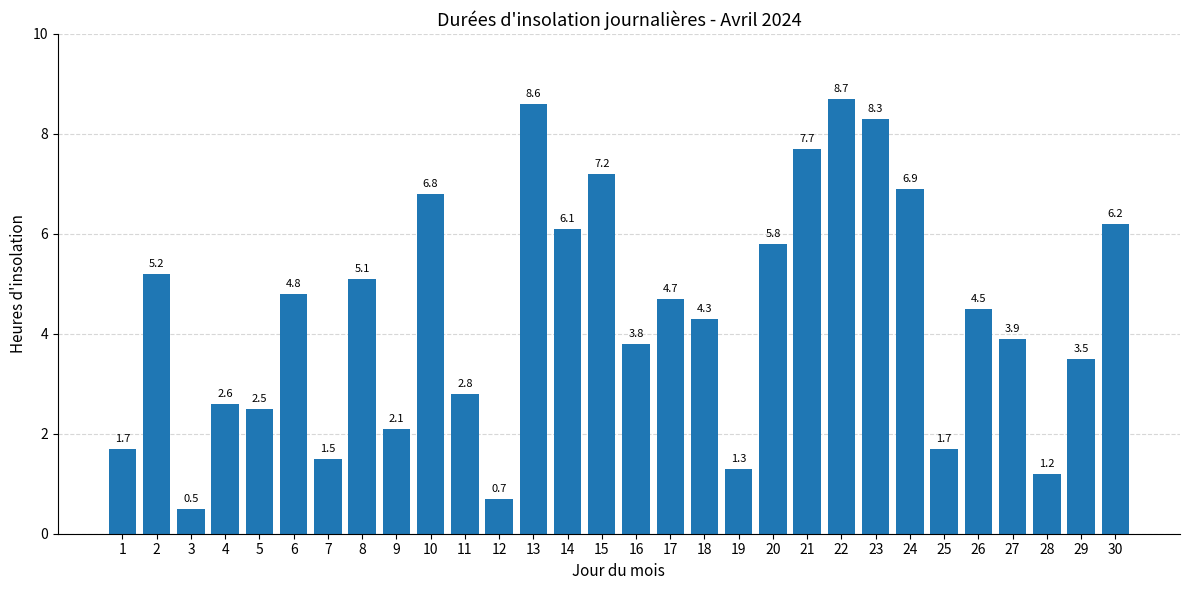

The value at 18 is 4.3. True or false?

True